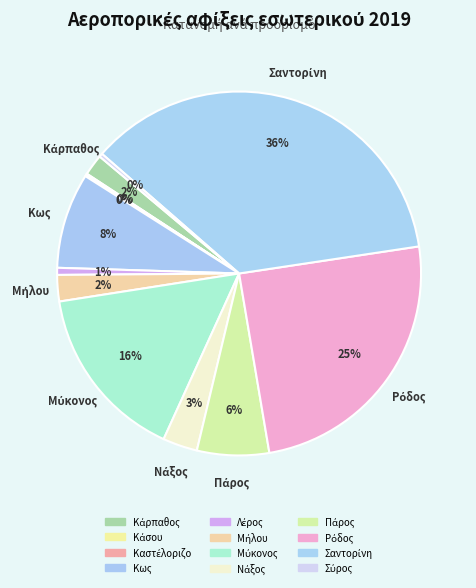

Is Μήλου the majority of the pie?

No